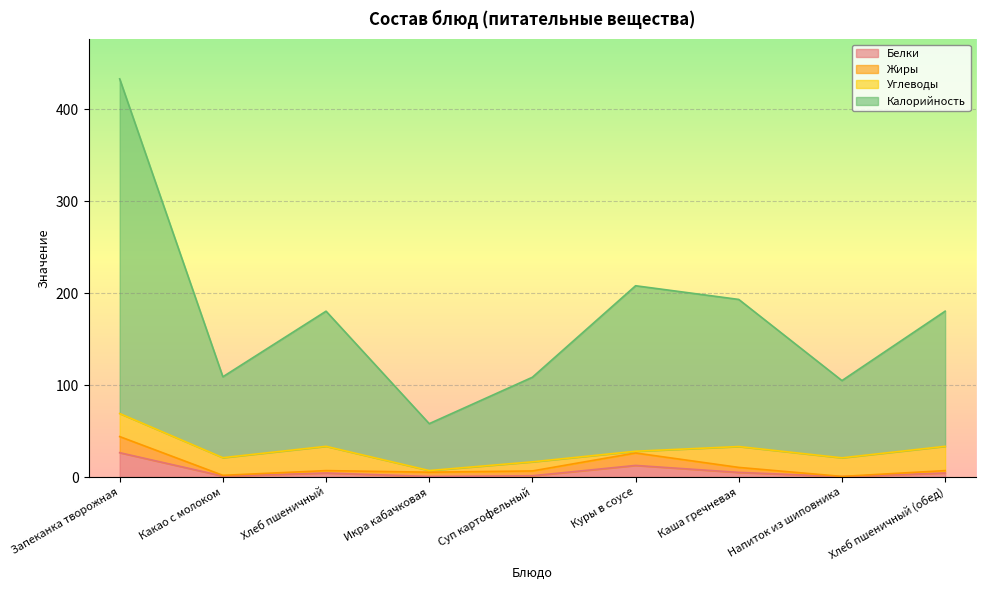

Is it true that Калорийность equals 109.0 at Какао с молоком?

True